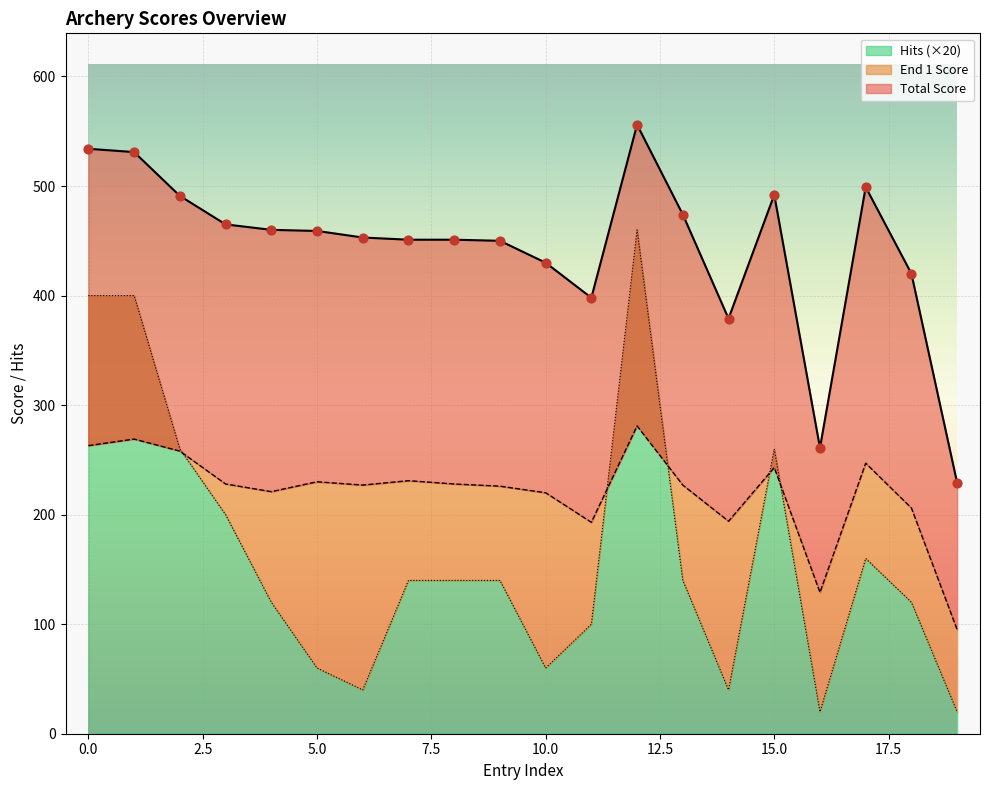

Which series has the largest total across all categories?

Total Score